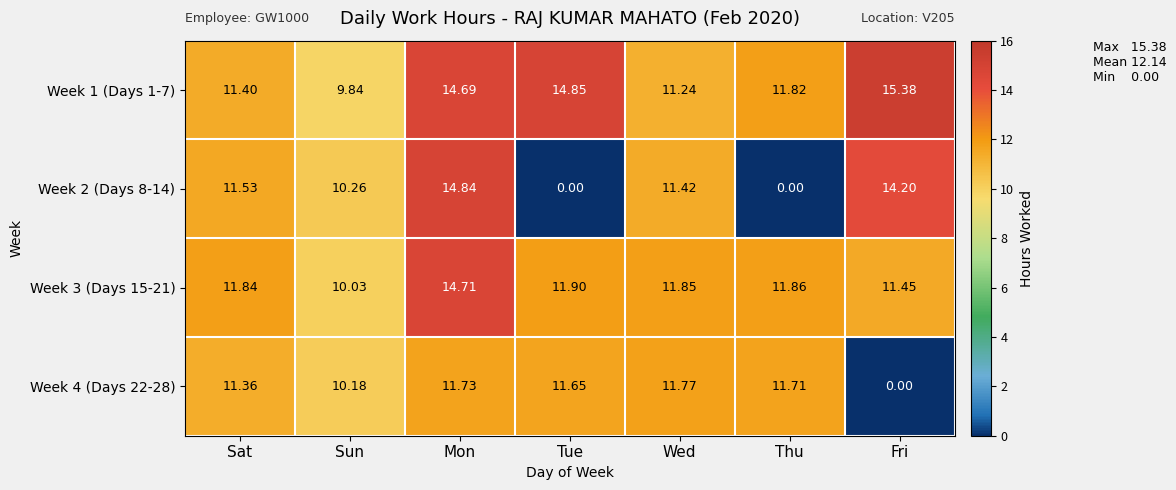

Is the value of Week 1 (Days 1-7) at Thu greater than the value of Week 4 (Days 22-28) at Tue?

Yes